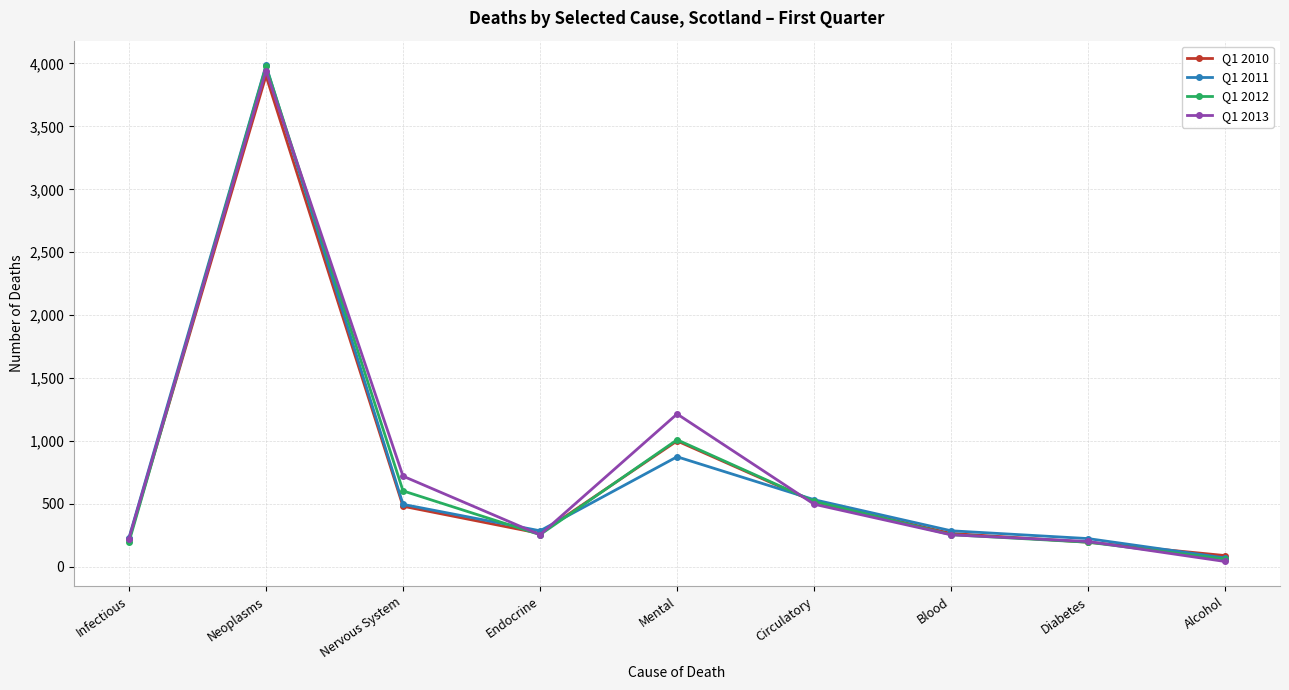

At which category is the sum across all series the highest?

Neoplasms